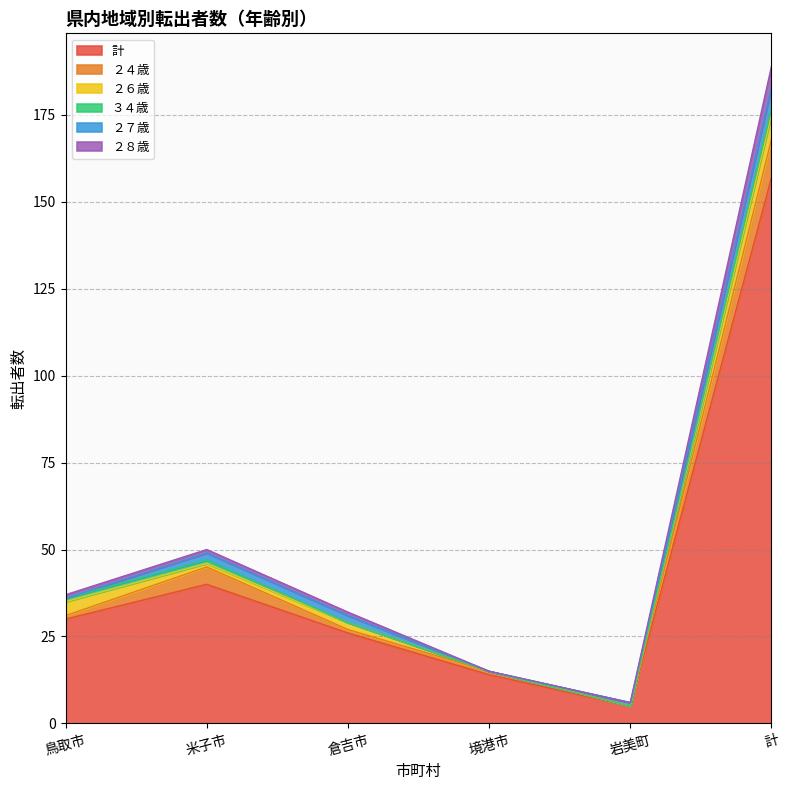

Where is the first local maximum for 鳥取市?

２６歳